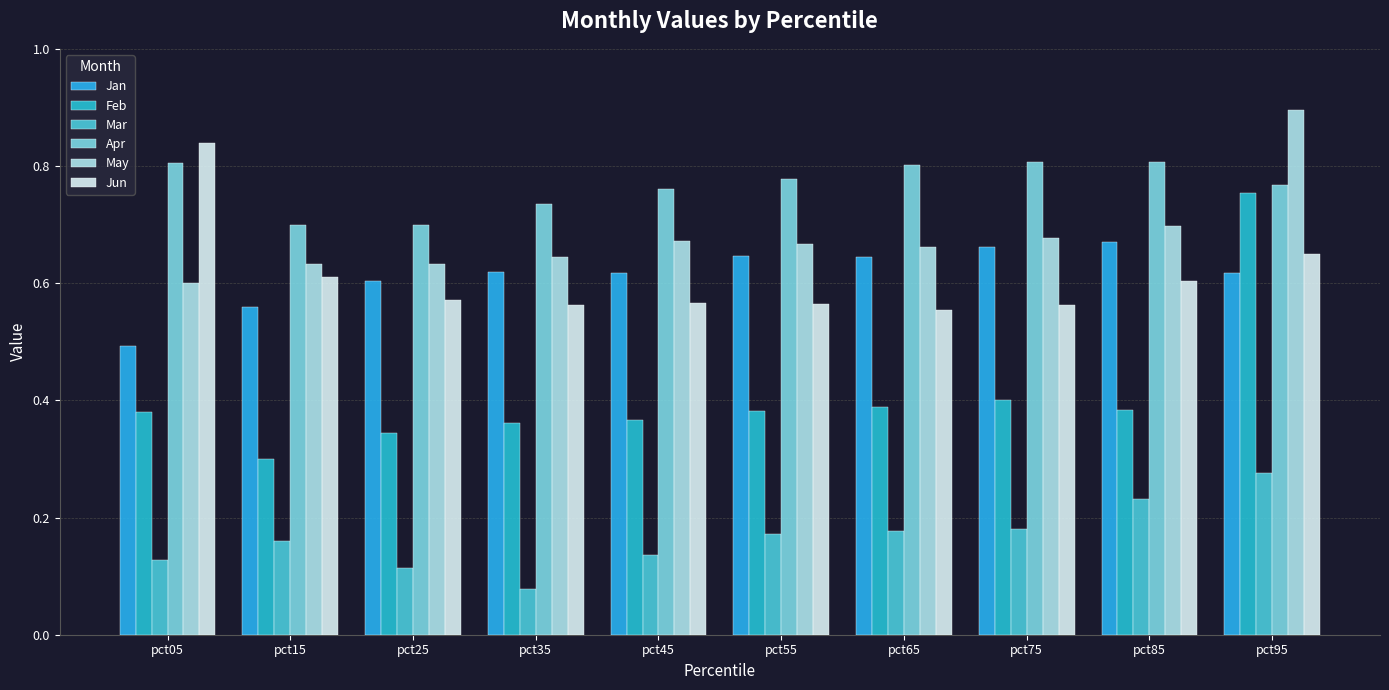

How many data points does each series have?

10